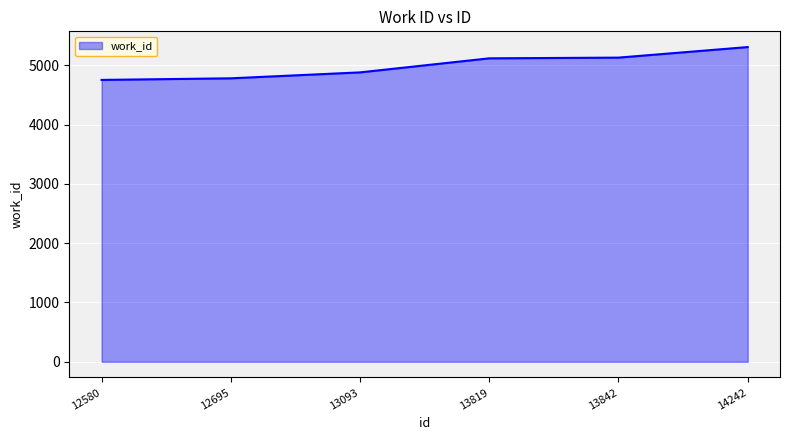

Is it true that the value at 13093 is 4880?

True